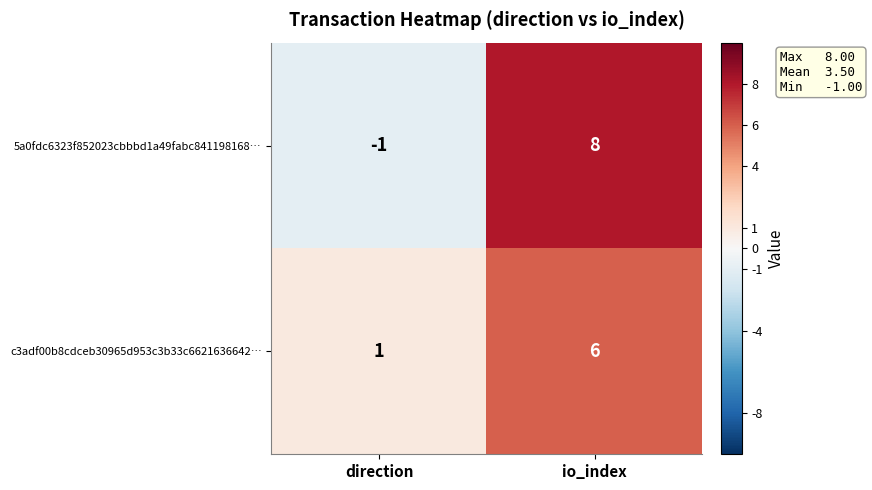

The value of 5a0fdc6323f852023cbbbd1a49fabc841198168… at direction is -2. True or false?

False